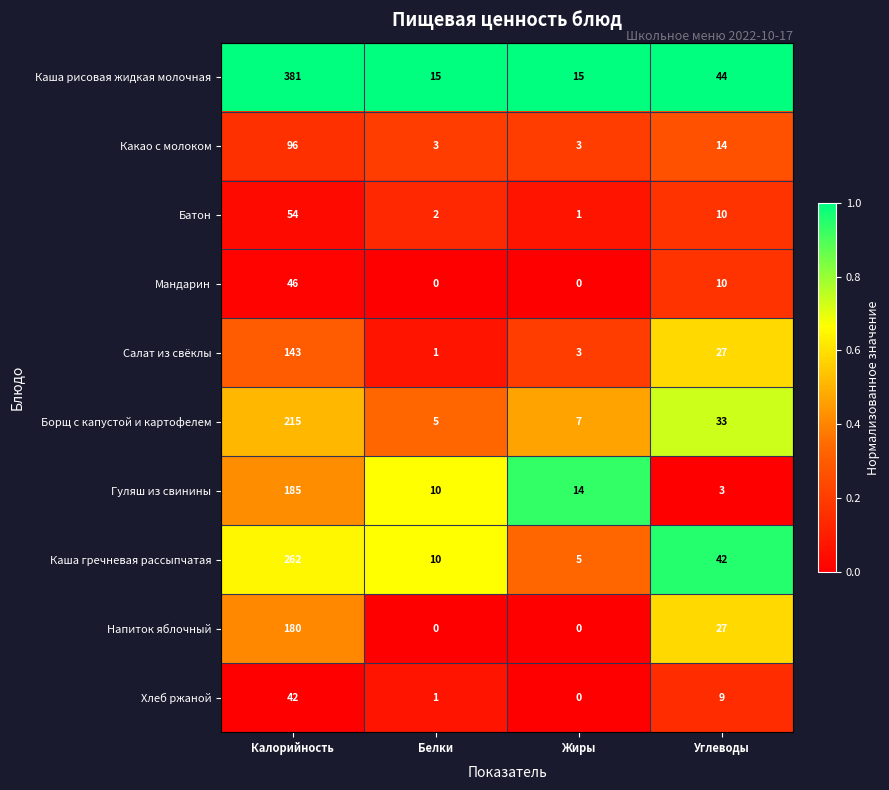

Which series changed the most between Калорийность and Углеводы?

Каша рисовая жидкая молочная